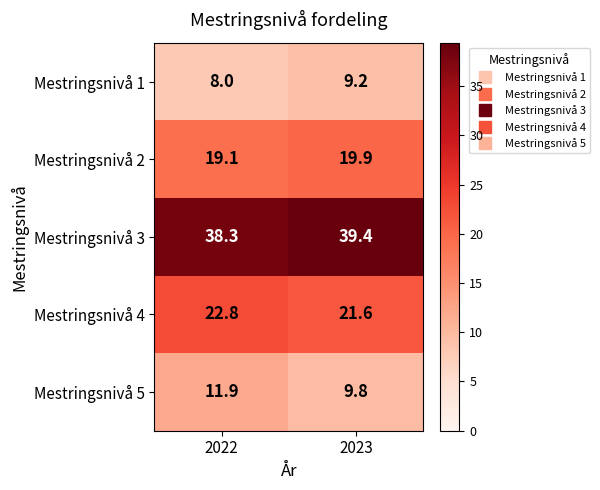

Reading left to right, what are all the values shown in this chart?

Mestringsnivå 1: 8.0	9.2
Mestringsnivå 2: 19.1	19.9
Mestringsnivå 3: 38.3	39.4
Mestringsnivå 4: 22.8	21.6
Mestringsnivå 5: 11.9	9.8